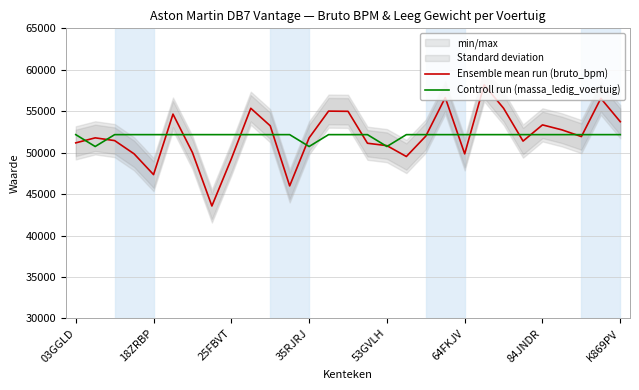

Rank the series by their maximum value, from highest to lowest.

Ensemble mean run (bruto_bpm), Controll run (massa_ledig_voertuig)